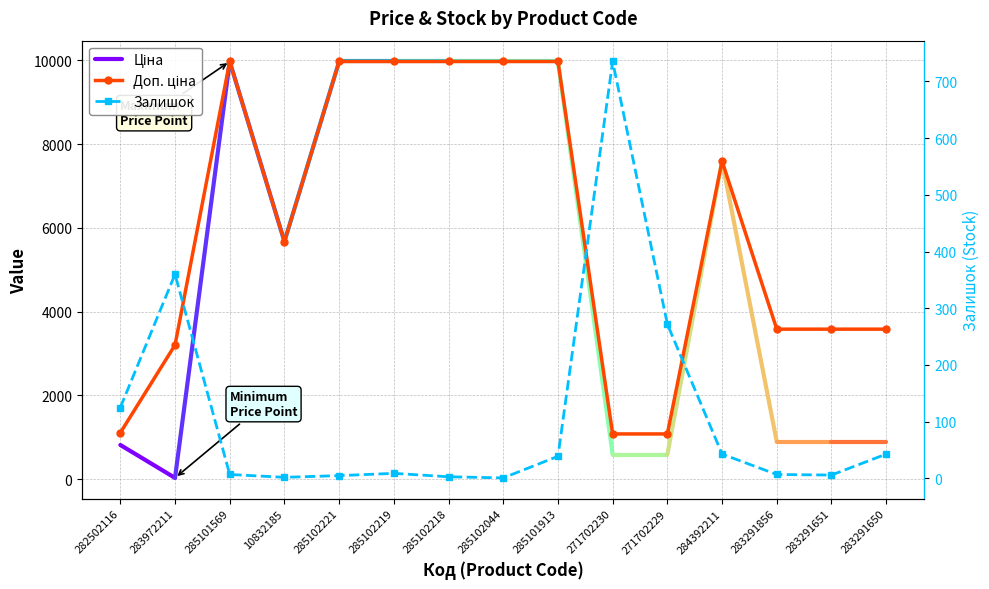

What is the difference between the second highest and minimum values in the Залишок series?

359.0